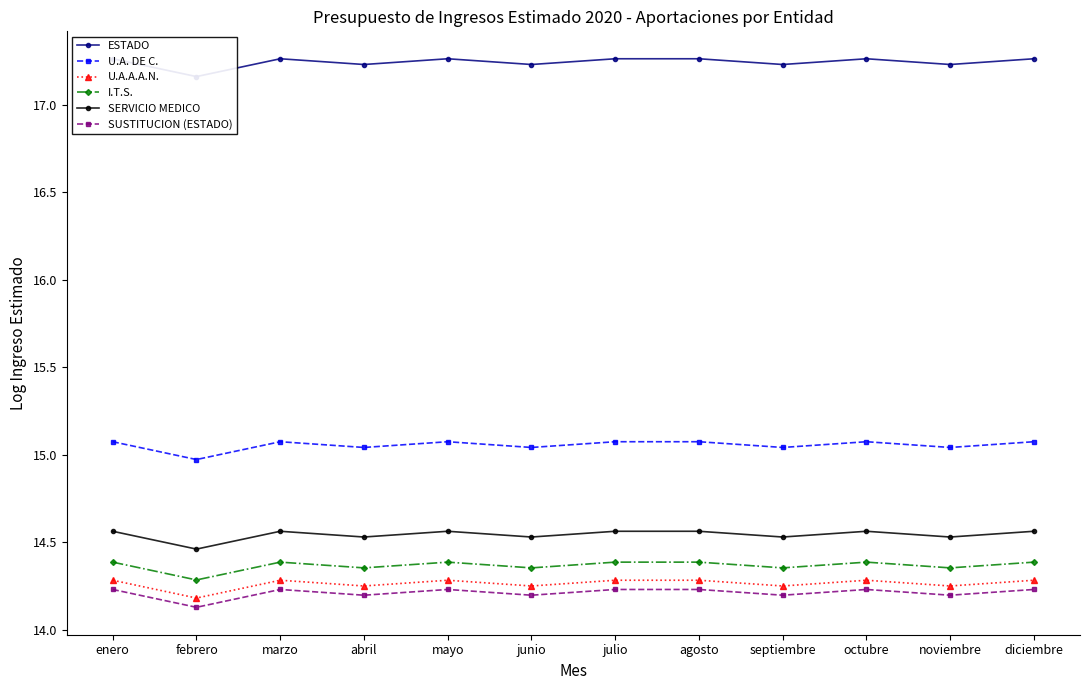

True or false: U.A. DE C. and SERVICIO MEDICO cross at least once.

False